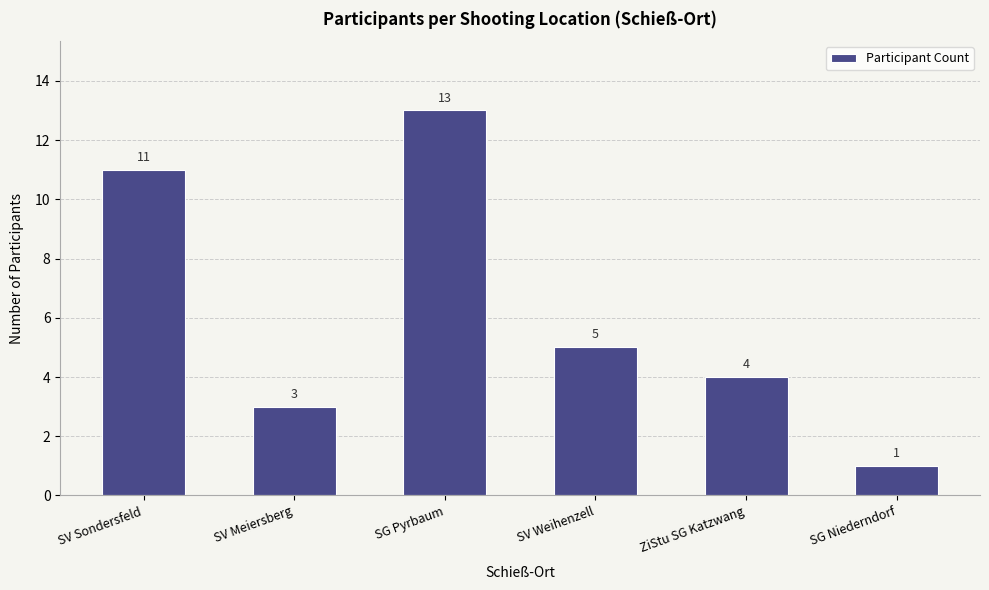

What is the sum of all values?

37